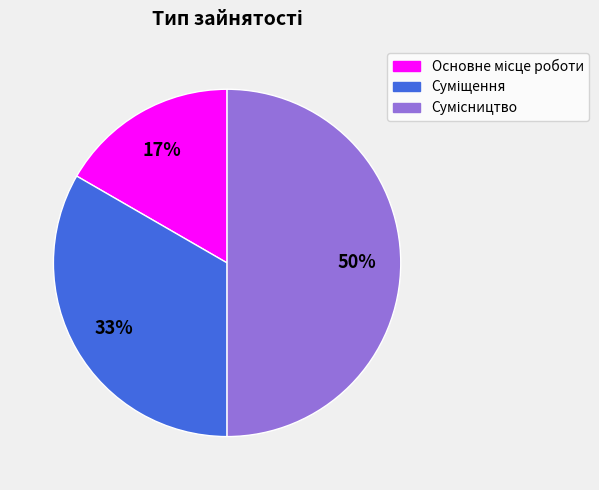

To the nearest percent, what is the average slice percentage?

33%